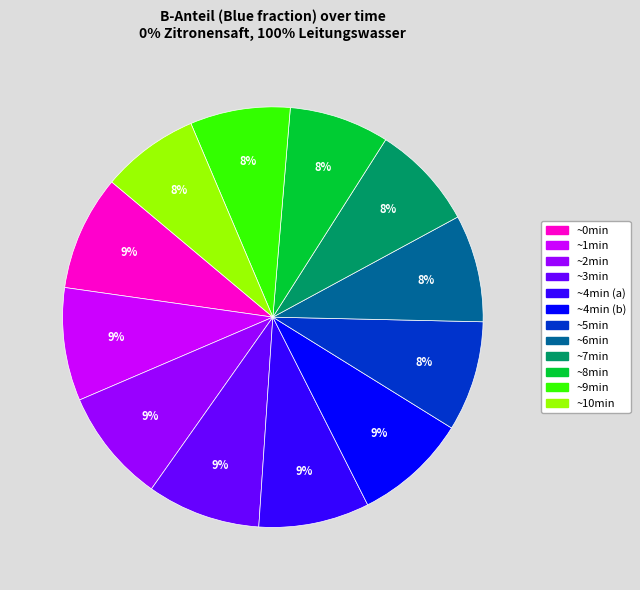

To the nearest percent, what is the average slice percentage?

8%